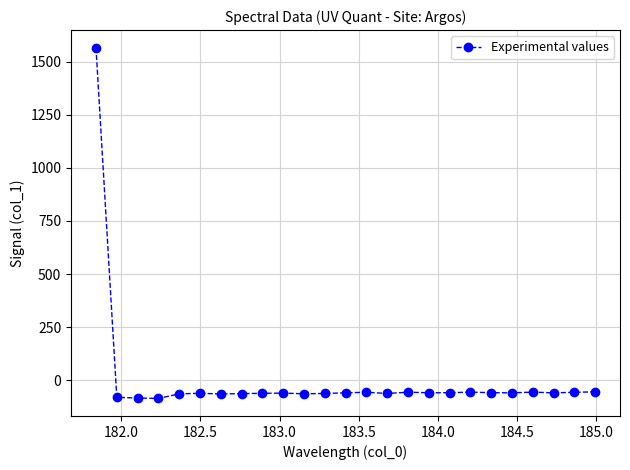

True or false: there are more than 2 points higher than both neighbors.

True